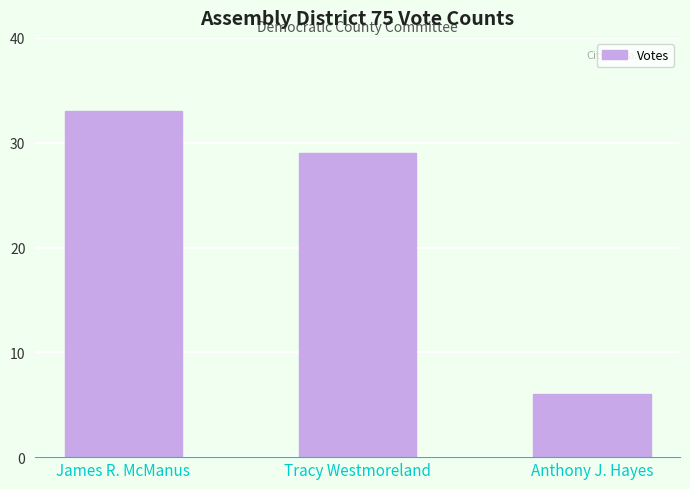

What is the change in value from James R. McManus to Anthony J. Hayes?

-27